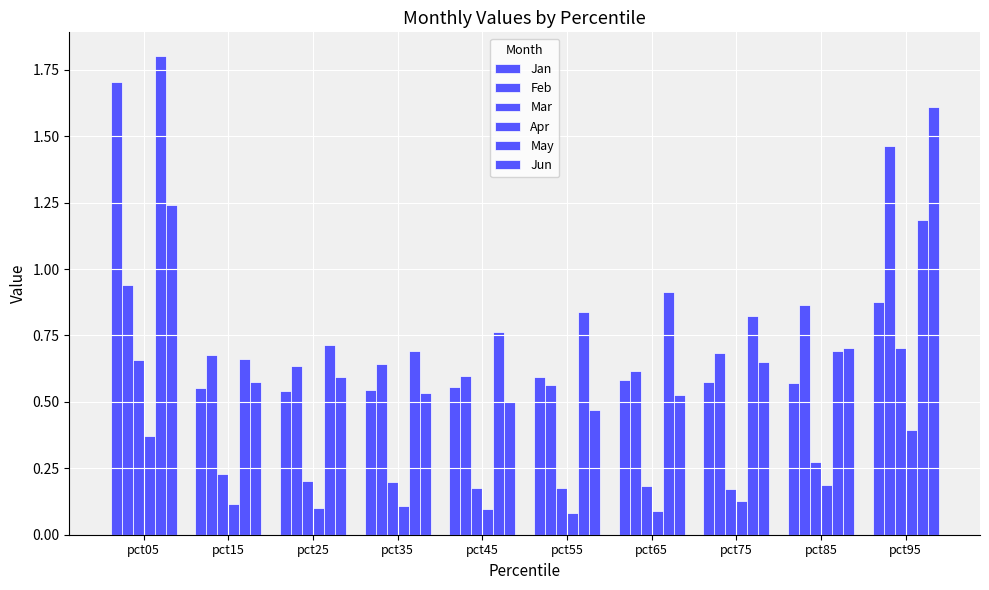

Is the value of Feb at pct65 greater than the value of Jun at pct95?

No